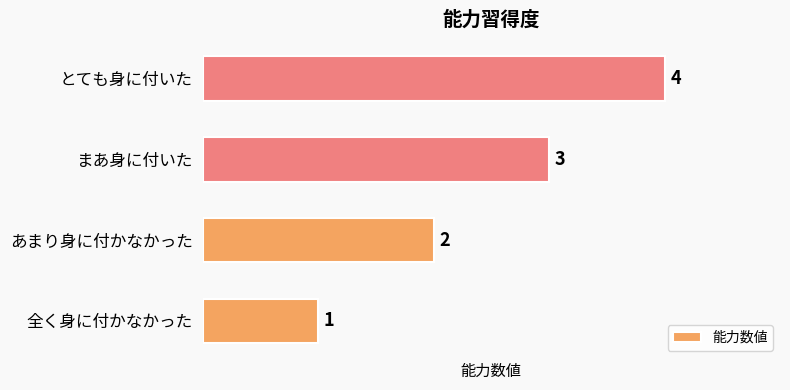

What is the smallest value displayed?

1